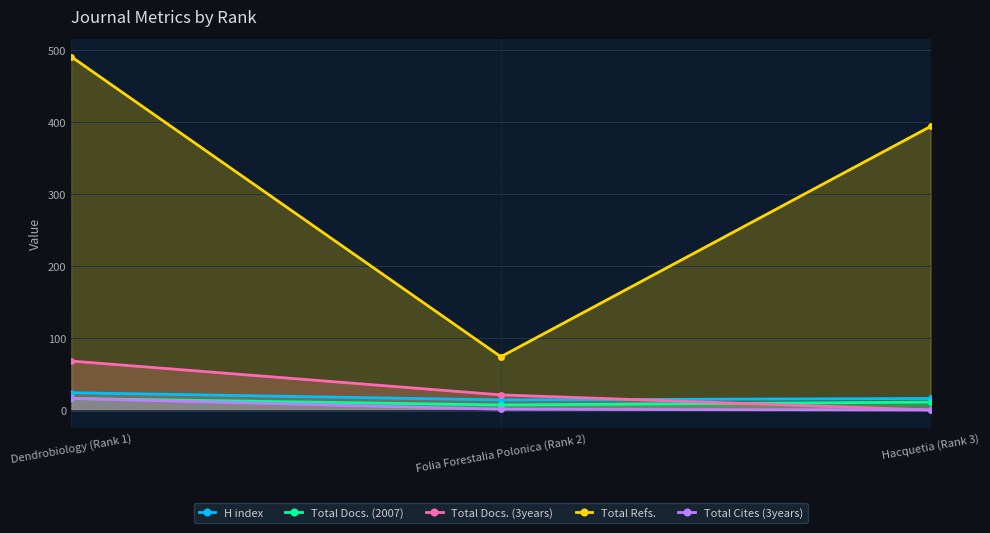

List the labels in order of Total Refs. value, smallest first.

Folia Forestalia Polonica (Rank 2), Hacquetia (Rank 3), Dendrobiology (Rank 1)